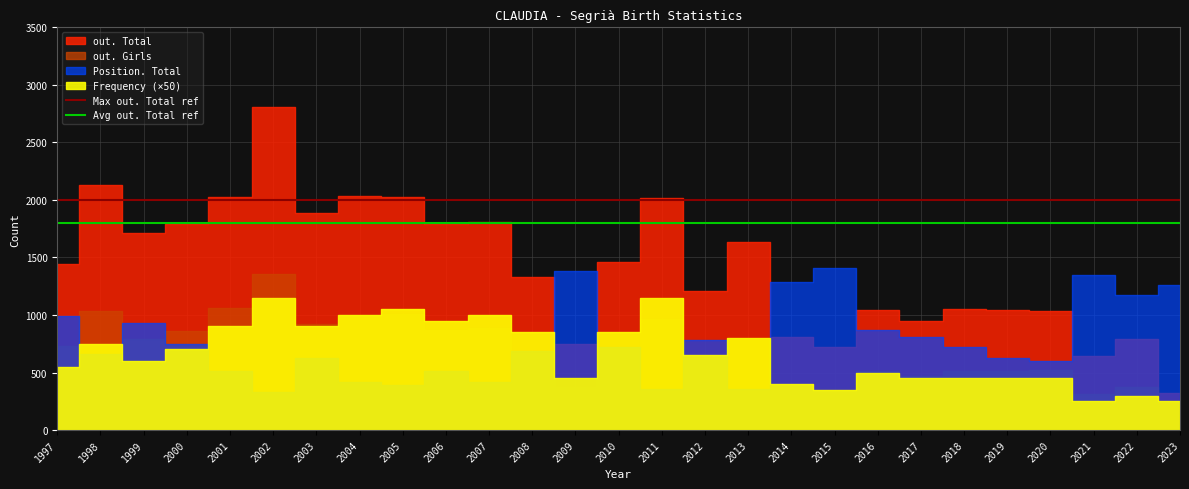

Is the value of Max out. Total ref at 1998 greater than the value of Avg out. Total ref at 1998?

Yes